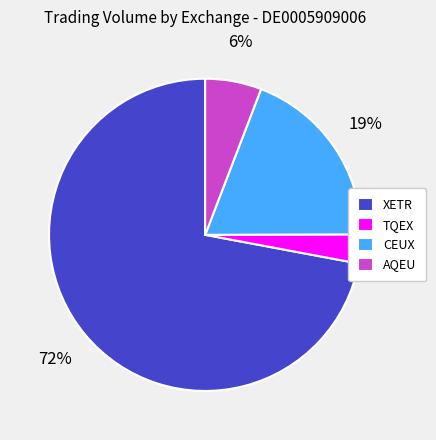

To the nearest percent, what is the difference between the largest and smallest slice percentages?

69%